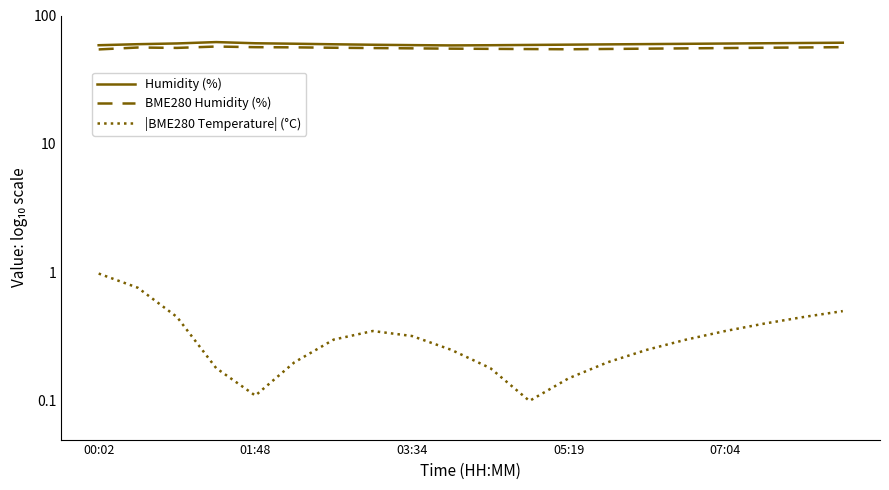

True or false: BME280 Humidity (%) has a value of 56.4 at 18.

True